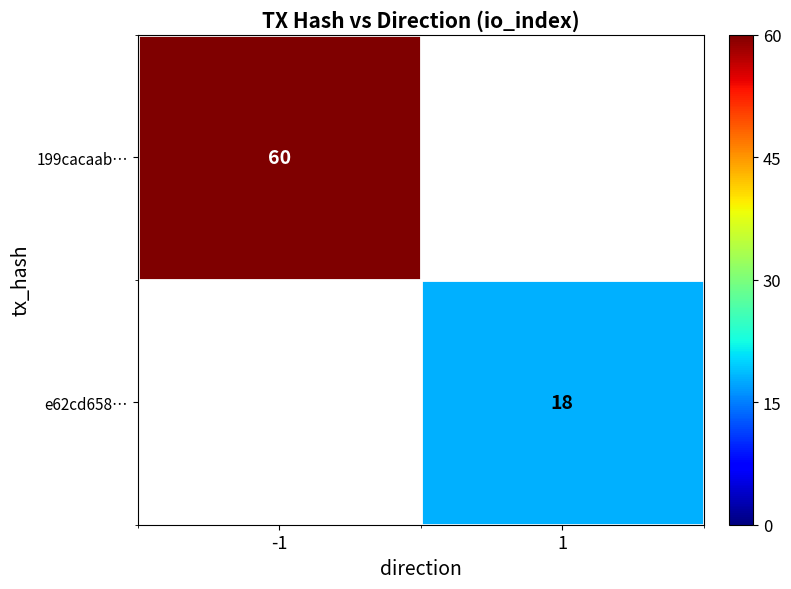

How many series are shown in this chart?

2